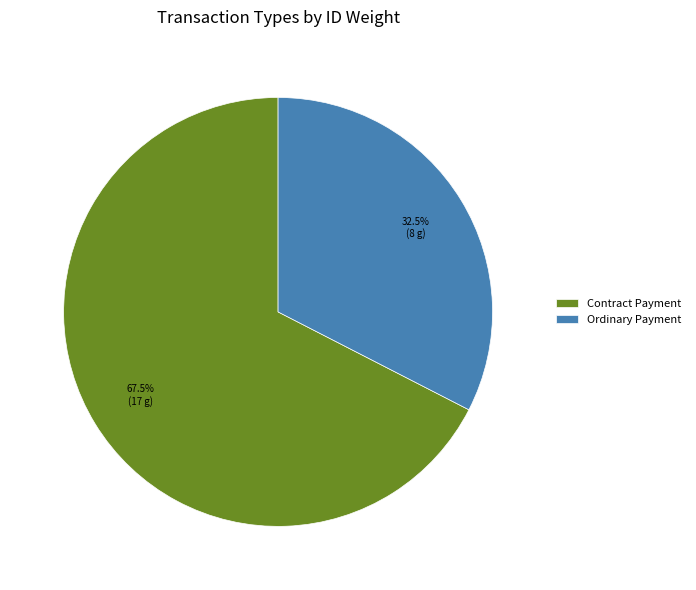

Is it true that Ordinary Payment is 39% of the pie?

False